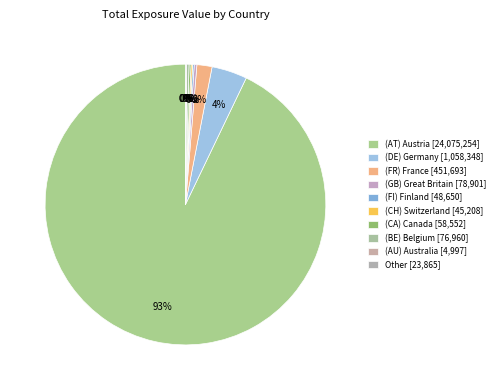

Count the number of slices in the pie.

10